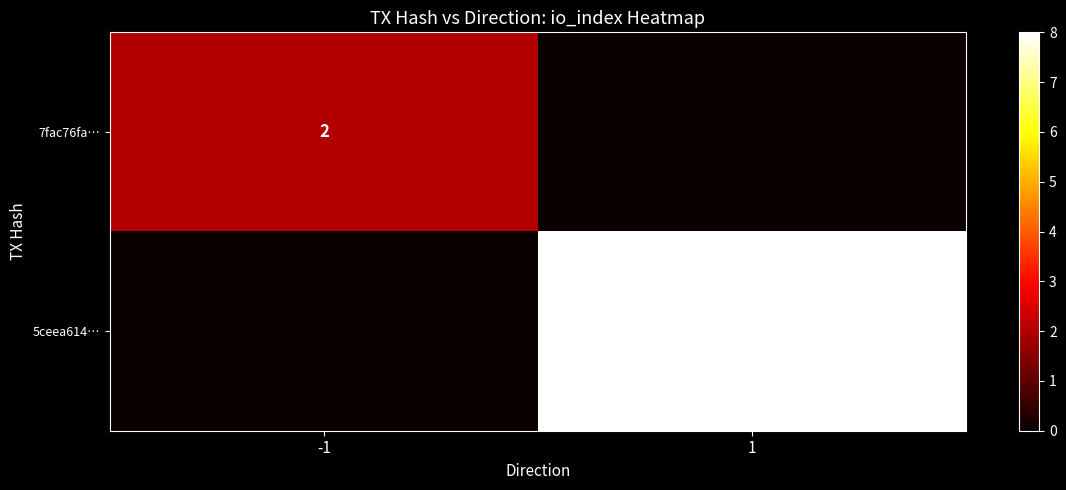

The 5ceea614… series shows 6 at -1. True or false?

False